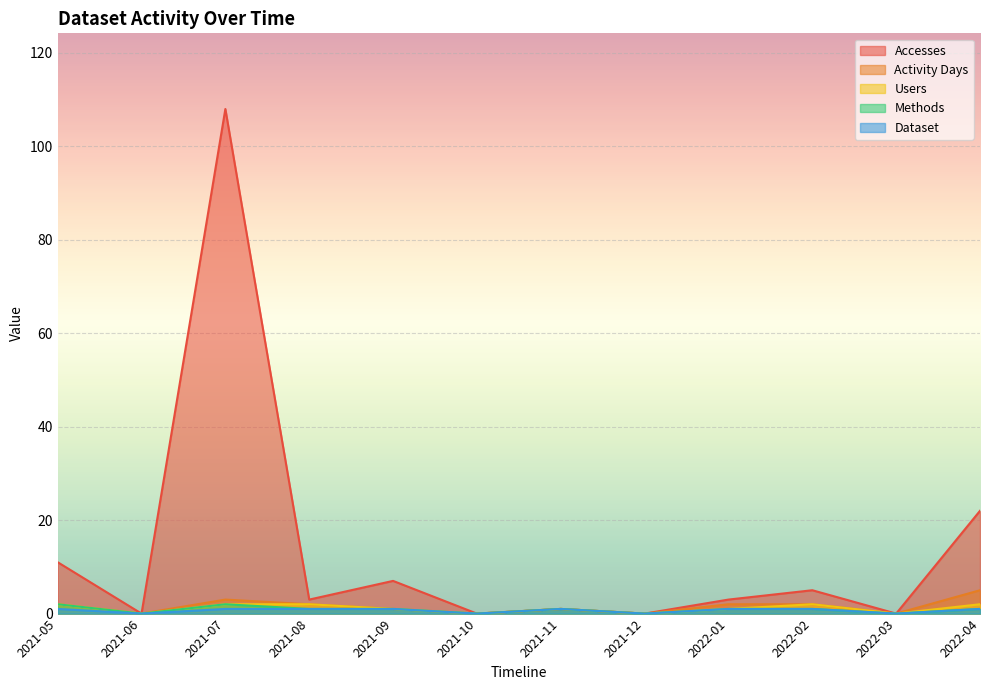

True or false: Dataset and Users cross at least once.

False